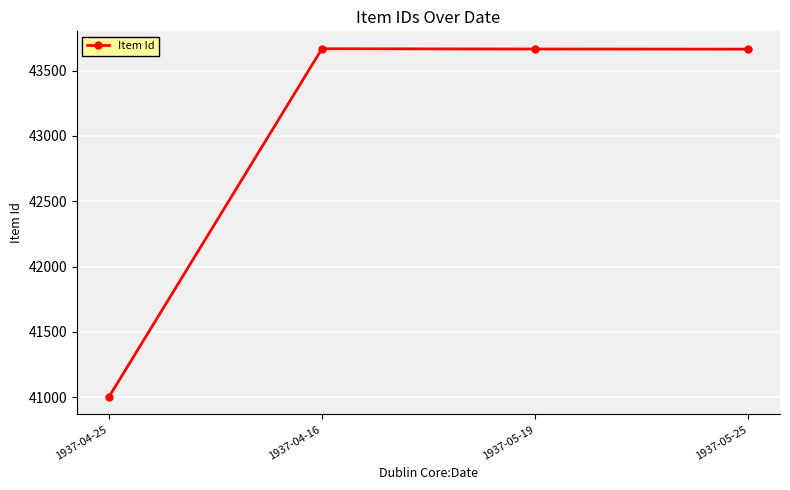

What is the label of the 2nd point from the right?

1937-05-19